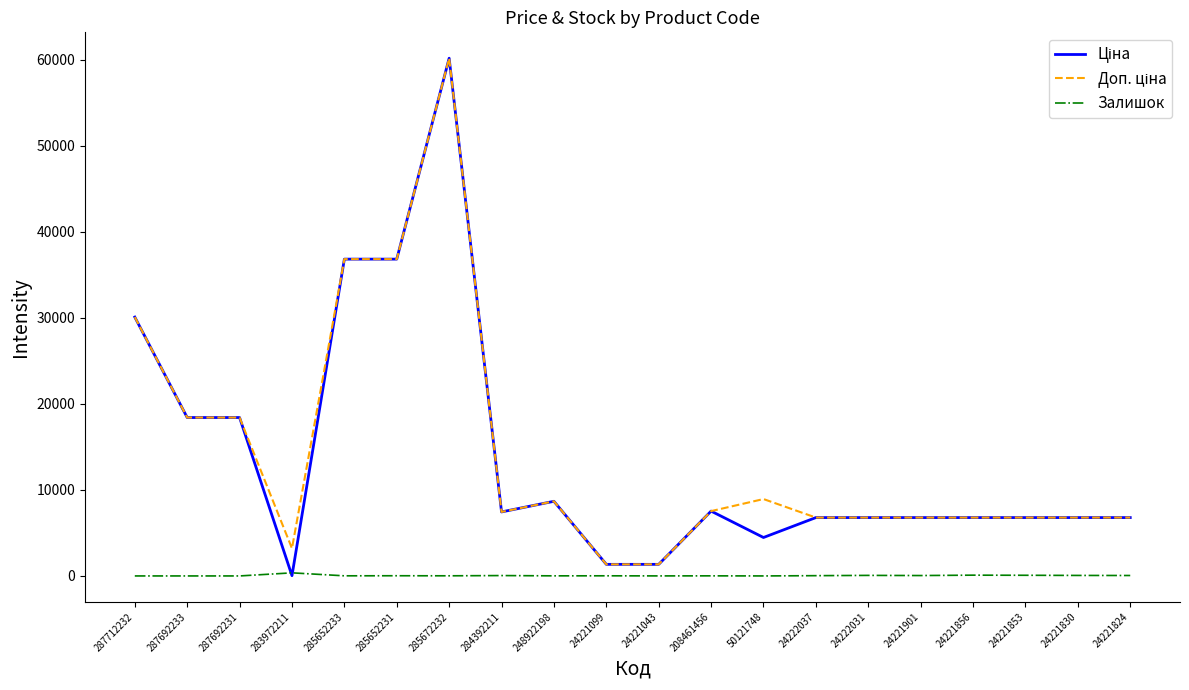

What is the maximum value shown in the chart?

60205.6